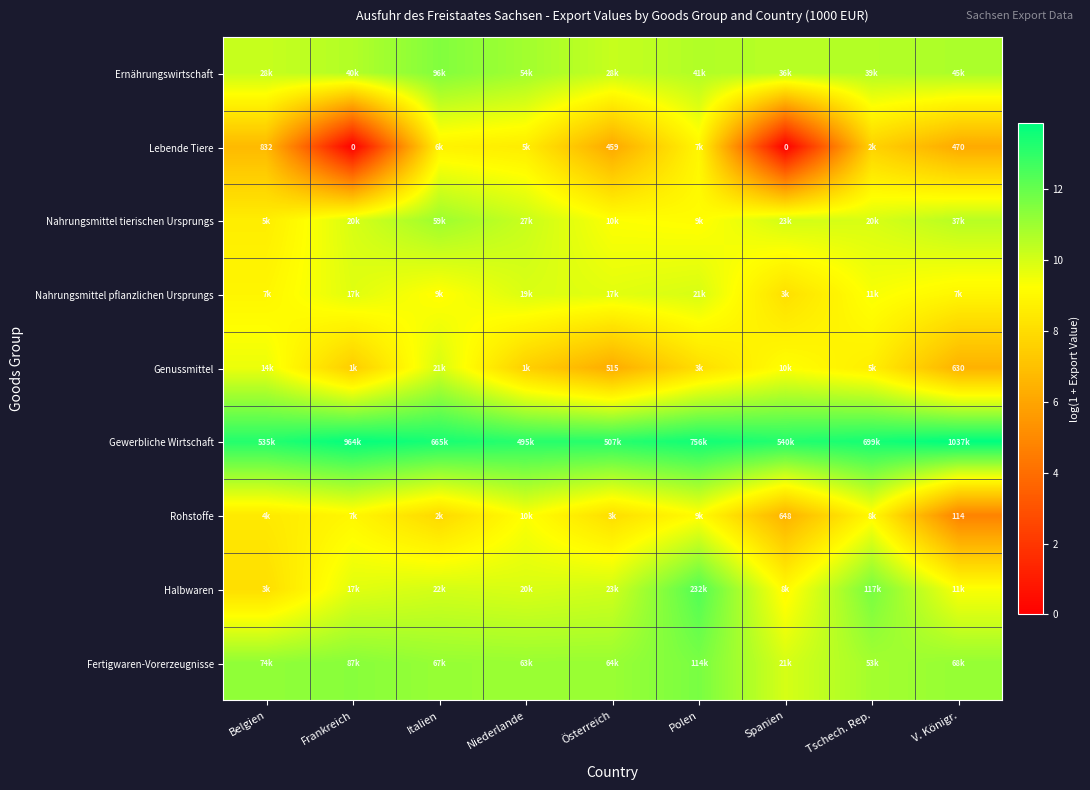

What is the difference between the highest and lowest values at Österreich?

7.0